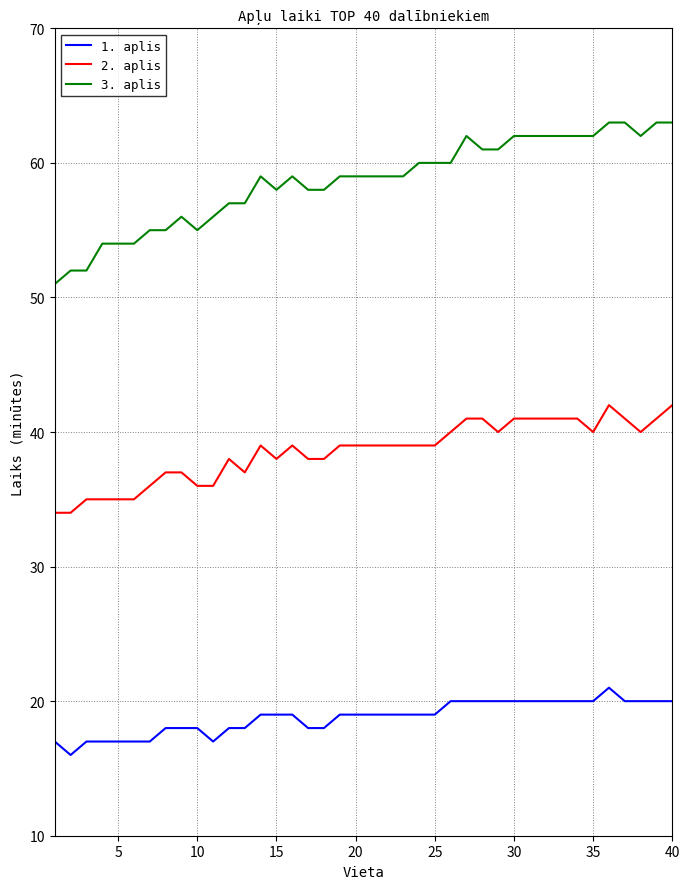

True or false: 3. aplis and 2. aplis intersect in this chart.

False